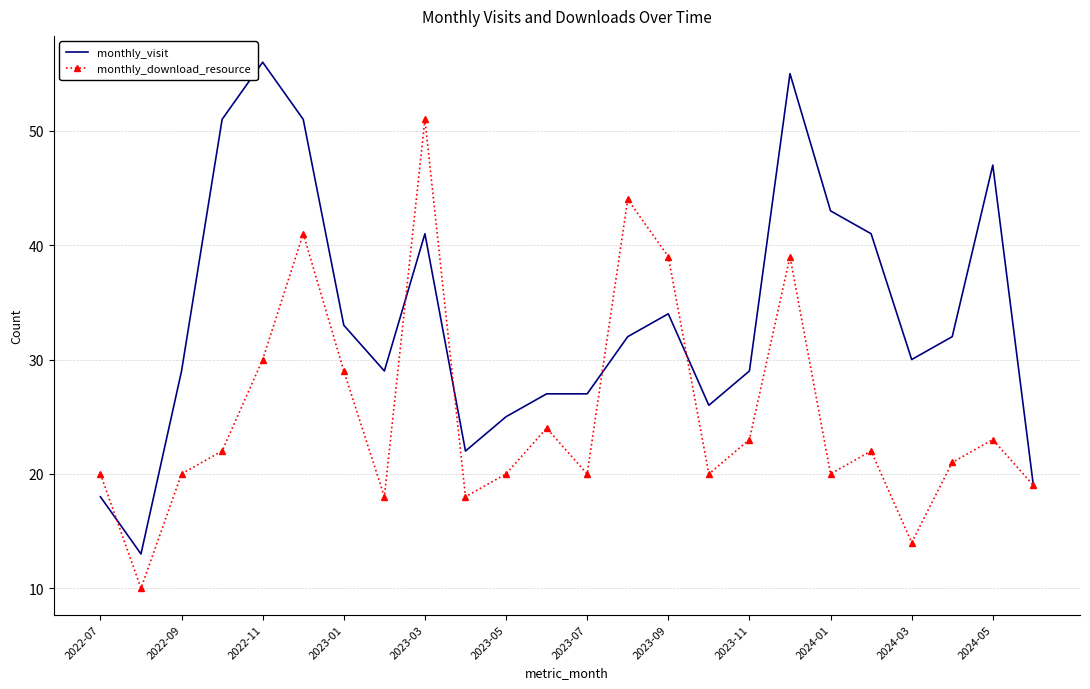

Which series has the largest total across all categories?

monthly_visit